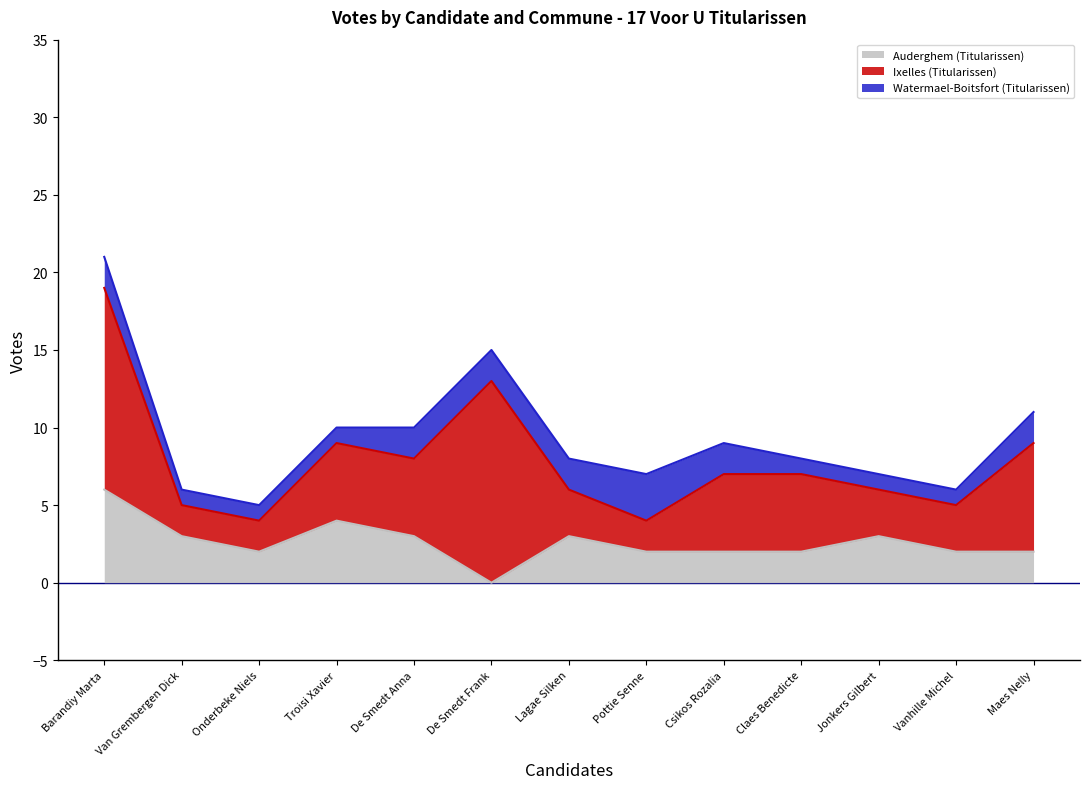

True or false: Auderghem (Titularissen) has a value of 3 at De Smedt Frank.

False